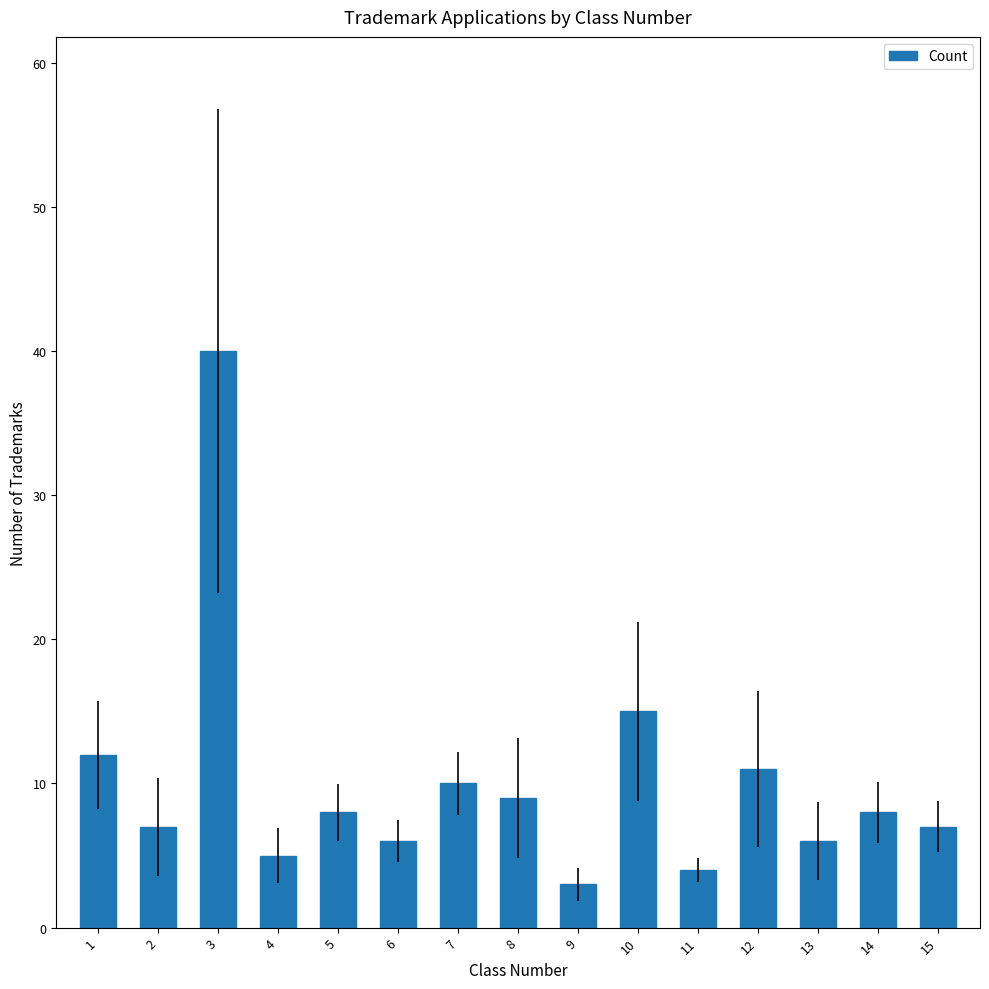

Read the value at 11.

4